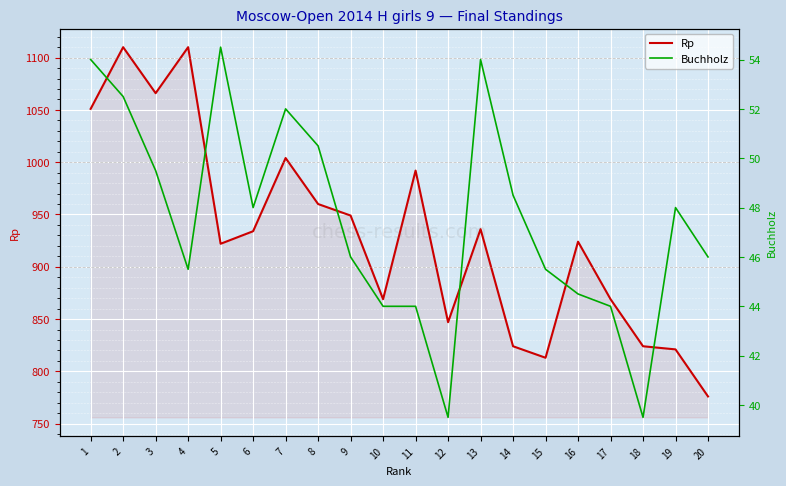

Is this an area chart (filled region under the line)?

No